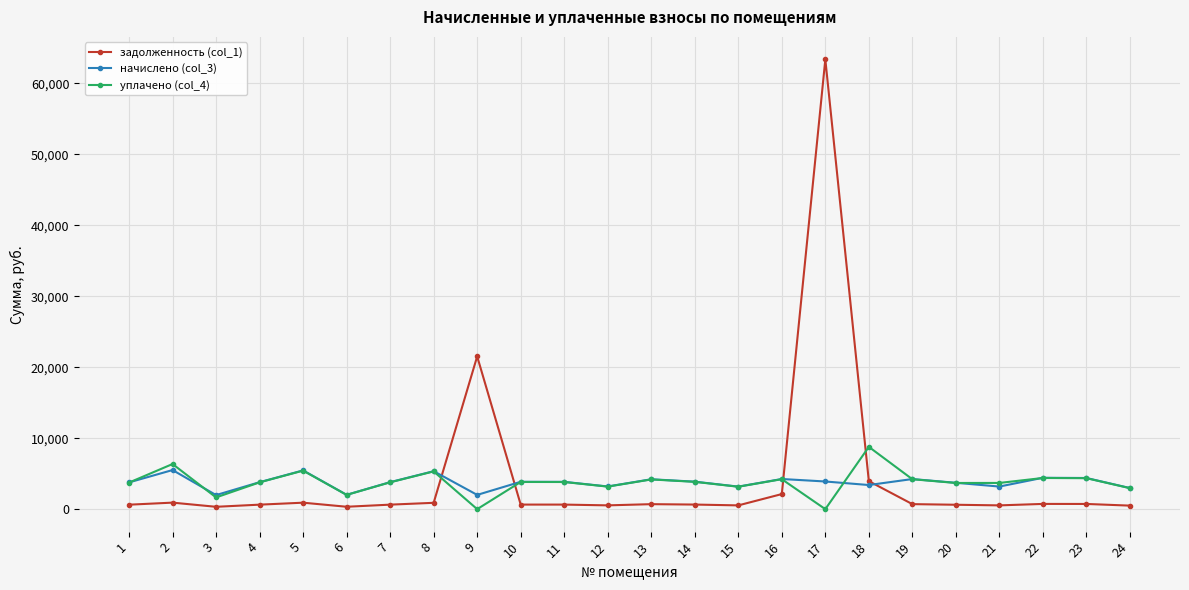

True or false: задолженность (col_1) has more than 2 points higher than both neighbors.

True